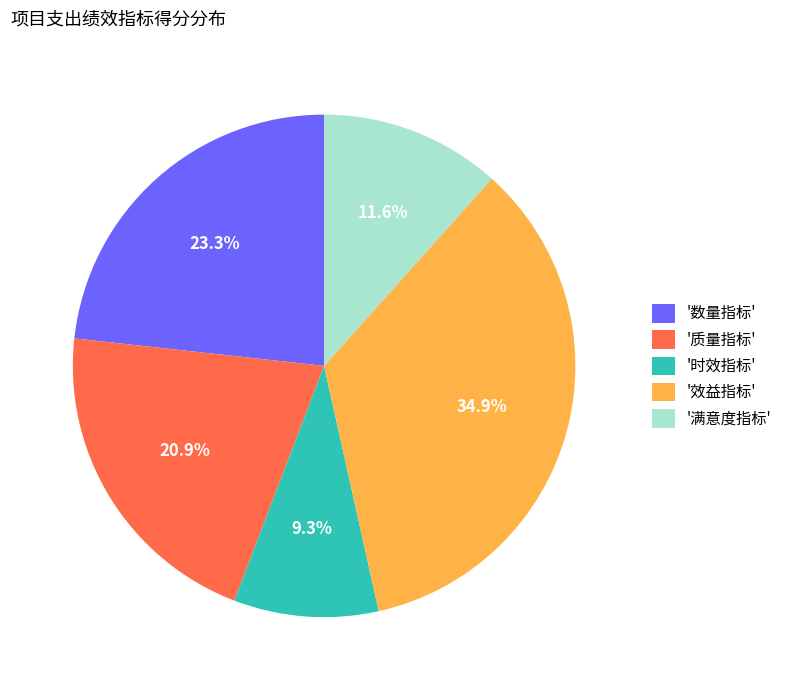

To the nearest percent, what is the difference between the largest and smallest slice percentages?

26%